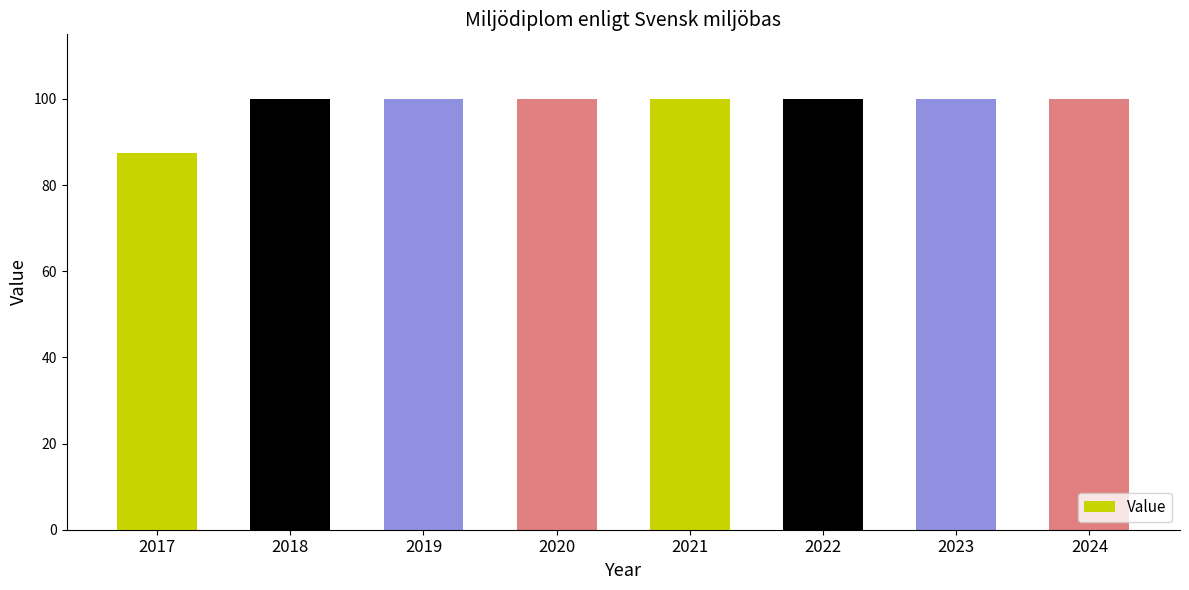

Reading left to right, list all the values displayed in this chart.

2017=87.5	2018=100.0	2019=100.0	2020=100.0	2021=100.0	2022=100.0	2023=100.0	2024=100.0